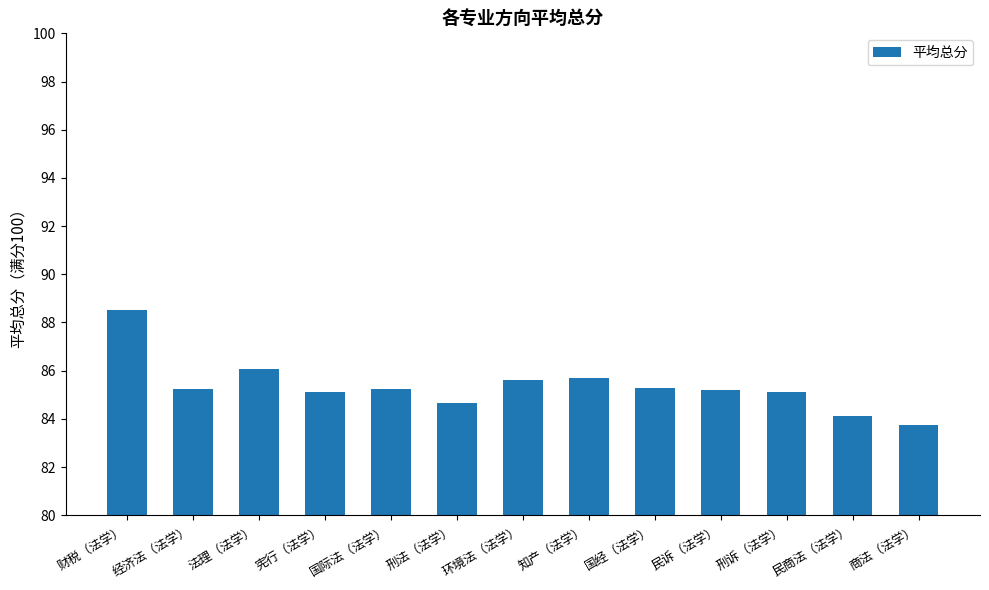

What is the label of the 12th bar from the left?

民商法（法学）